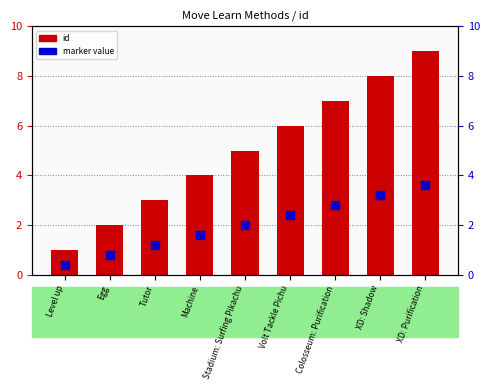

Which series has the largest total across all categories?

id